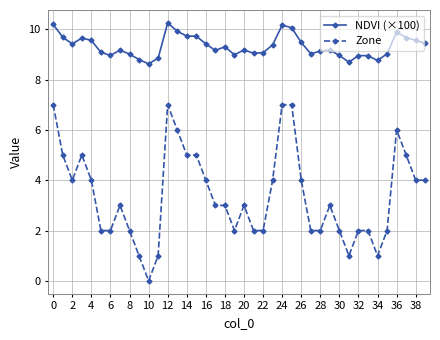

What is the value of the NDVI (×100) point at the 31st from the left?

9.0